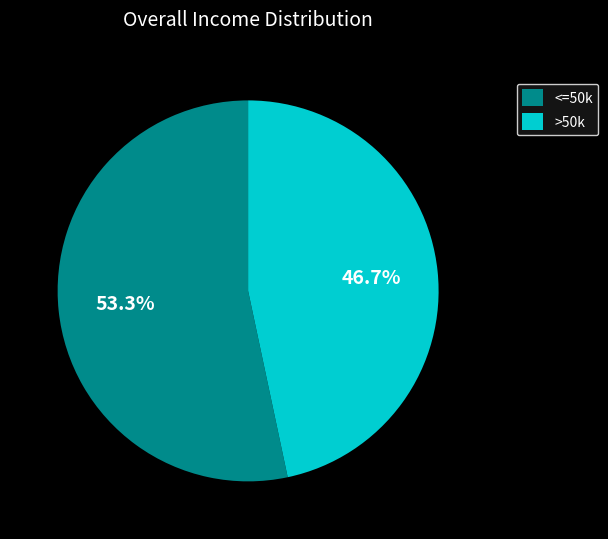

How many segments does this pie chart have?

2